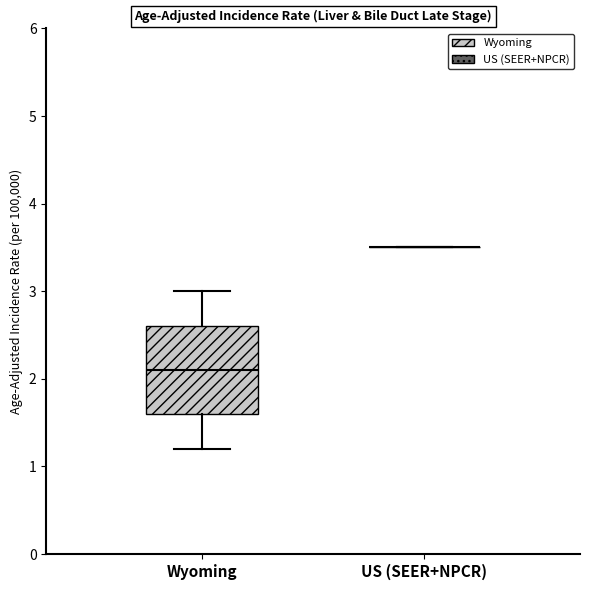

Reading left to right, read every box against the y-axis: the position of its median line, the range the box covers, and the ends of its whiskers. The values are not printed on the chart, so give them approximately, as read against the axis.

Wyoming: median 2.1, box 1.6 to 2.6, whiskers 1.2 to 3.0
US (SEER+NPCR): box collapsed to a line at 3.5, whiskers 3.5 to 3.5